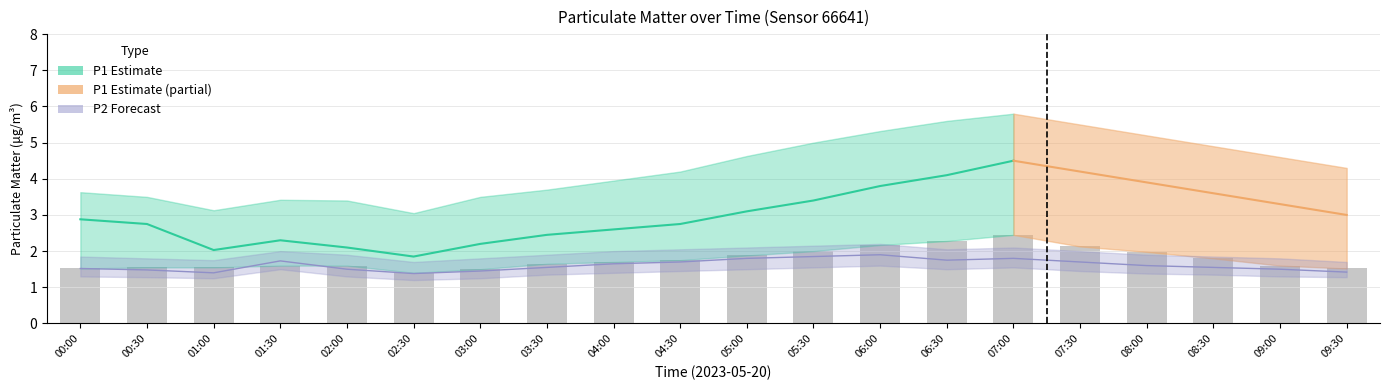

Which category has the lowest value in the P1_upper series?

02:30